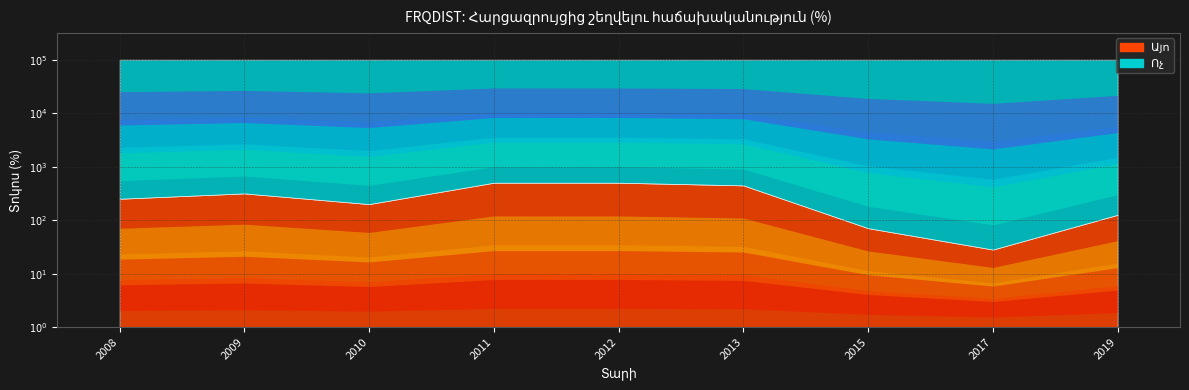

What is the smallest value displayed?

29